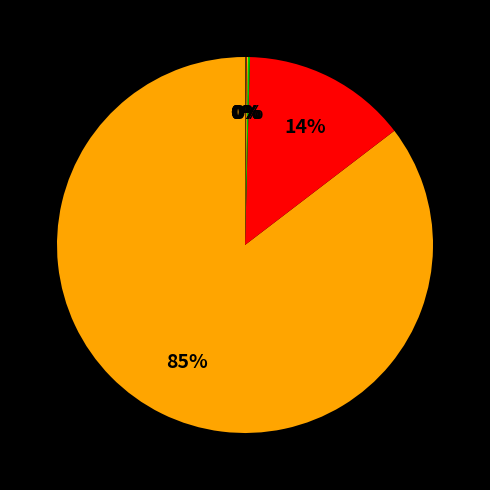

Does any single category account for the majority?

Yes